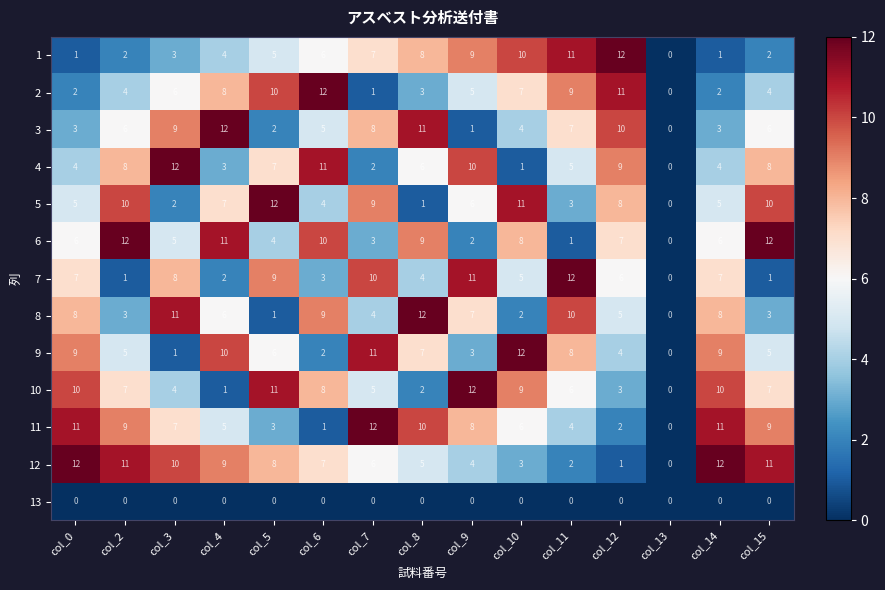

The value of 8 at col_6 is 13. True or false?

False